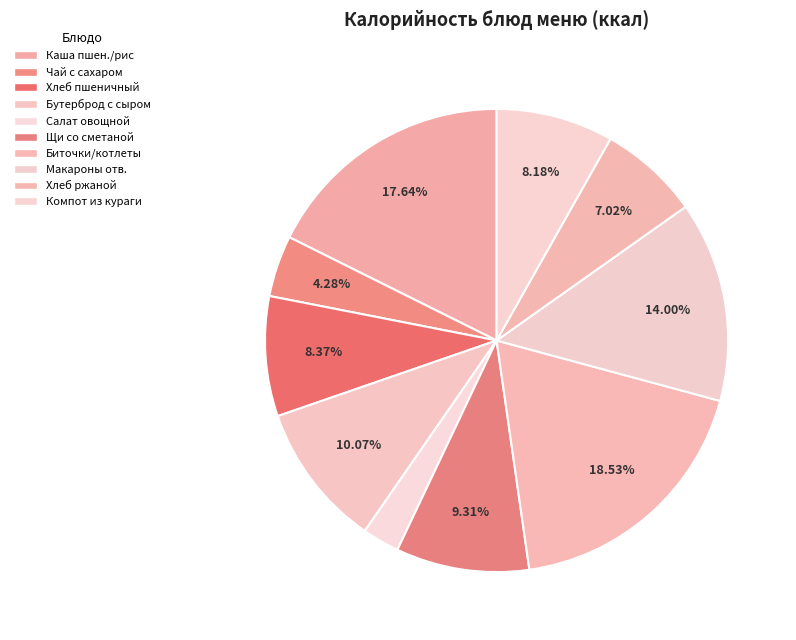

How many slices are in this pie chart?

10